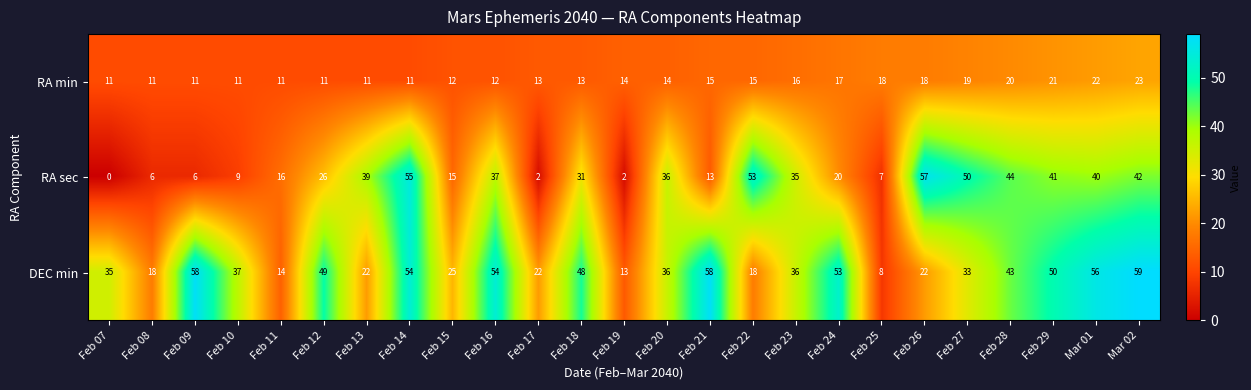

What value does the RA min series have at Feb 27, to the nearest 10?

20